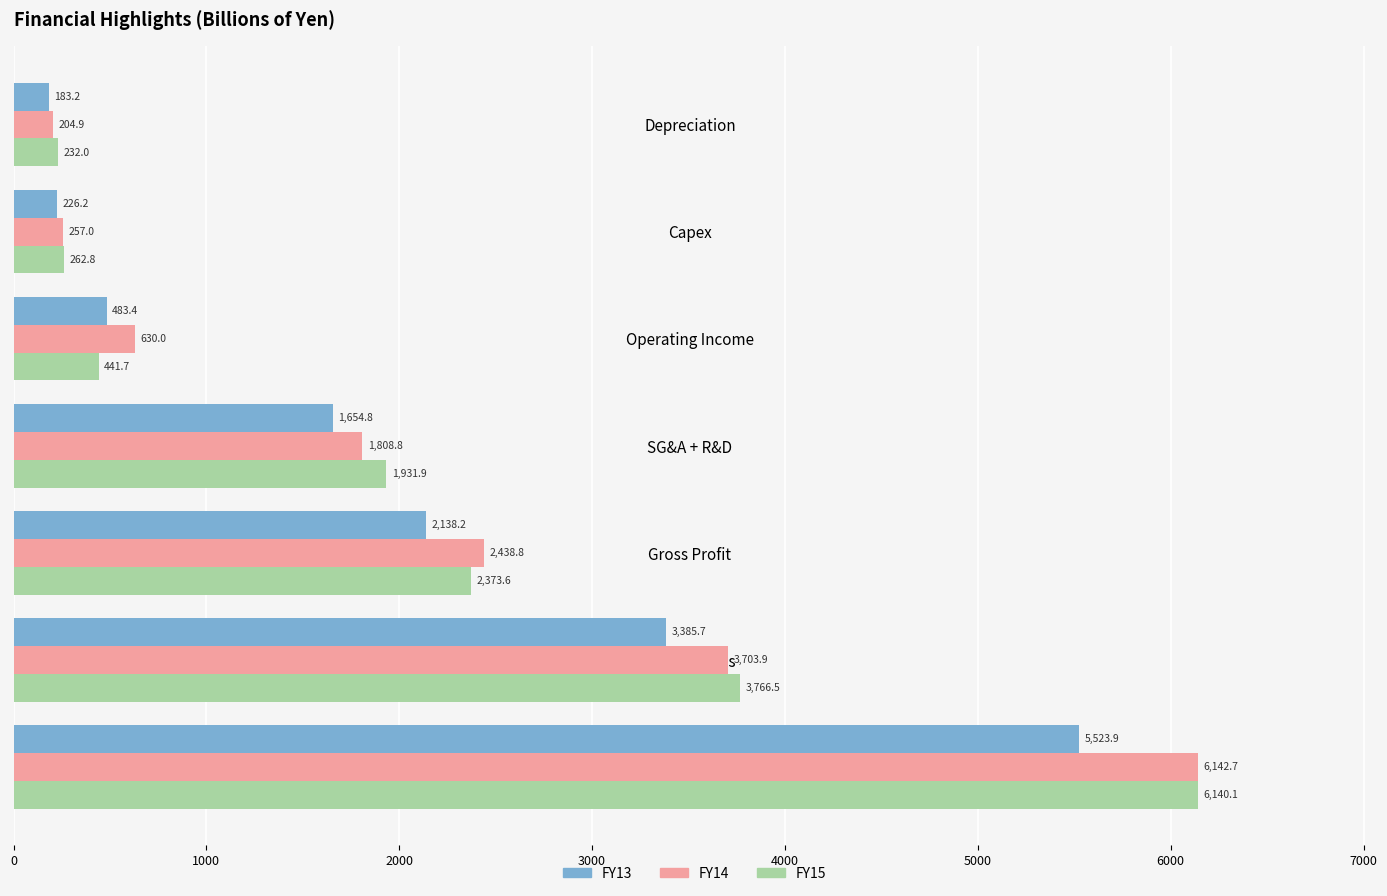

What is the sum of the FY14 values at Depreciation and Capex?

461.9